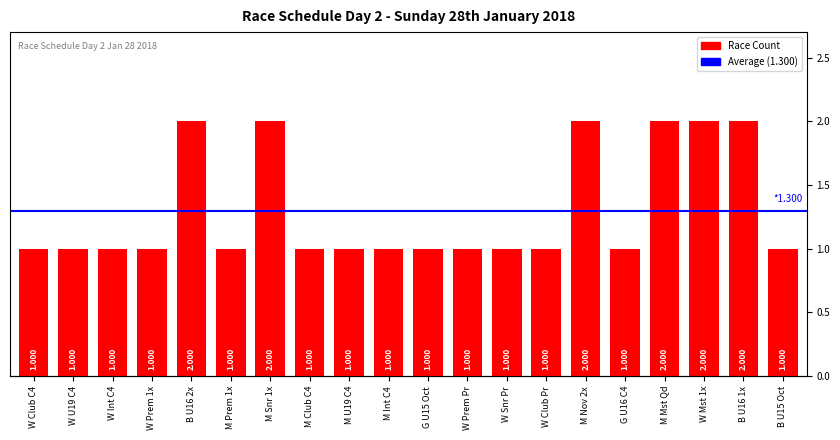

At which category does the chart reach its minimum across all series?

W Club C4